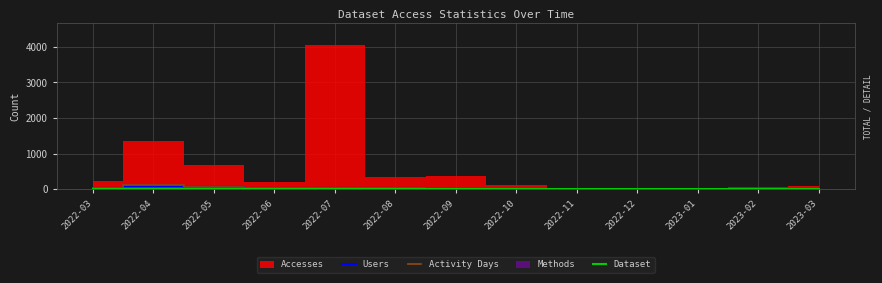

At which label does Users first exceed 13?

2022-03